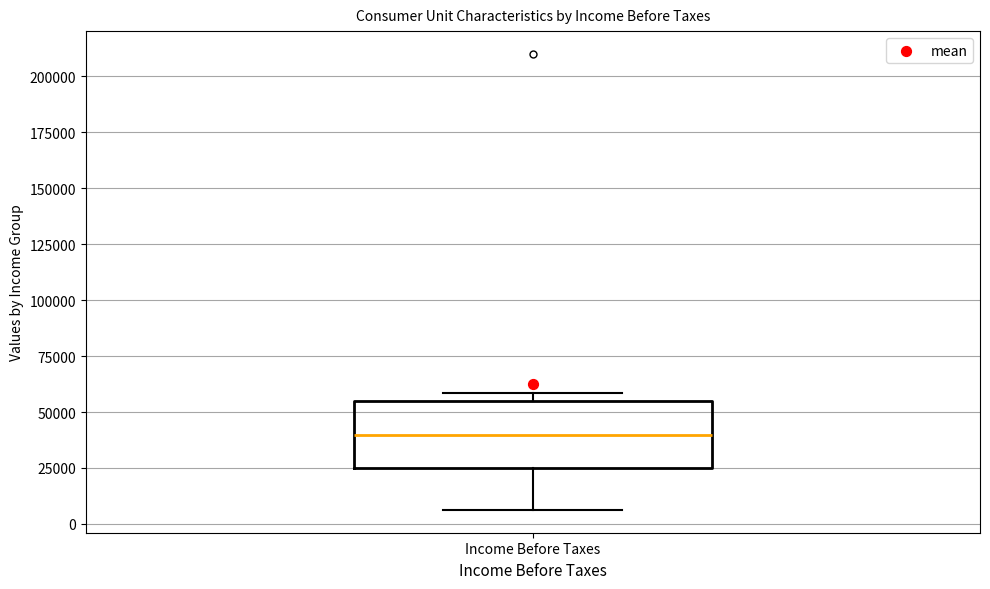

Transcribe this box plot: give where the median line is, the range the box spans, and where the two whiskers end, as read against the y-axis. The values are not printed on the chart, so give them approximately, as read against the axis.

median 40000, box 25000 to 55000, whiskers 5000 to 60000